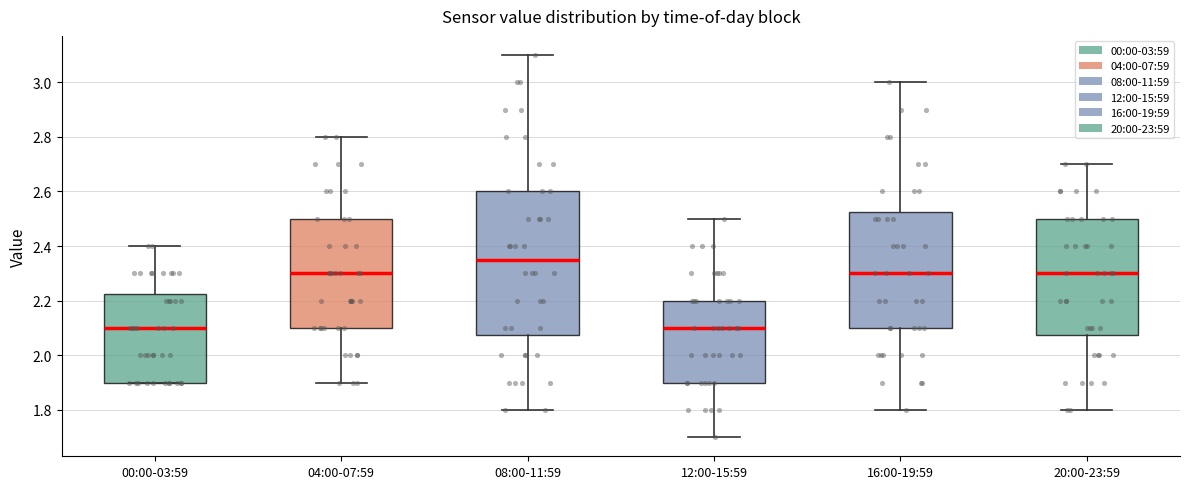

Reading left to right, transcribe this box plot: for each box, give where its median line is, the range the box spans, and where its two whiskers end, as read against the y-axis. The values are not printed on the chart, so give them approximately, as read against the axis.

00:00-03:59: median 2.10, box 1.90 to 2.22, whiskers 1.90 to 2.40
04:00-07:59: median 2.30, box 2.10 to 2.50, whiskers 1.90 to 2.80
08:00-11:59: median 2.36, box 2.08 to 2.60, whiskers 1.80 to 3.10
12:00-15:59: median 2.10, box 1.90 to 2.20, whiskers 1.70 to 2.50
16:00-19:59: median 2.30, box 2.10 to 2.52, whiskers 1.80 to 3.00
20:00-23:59: median 2.30, box 2.08 to 2.50, whiskers 1.80 to 2.70